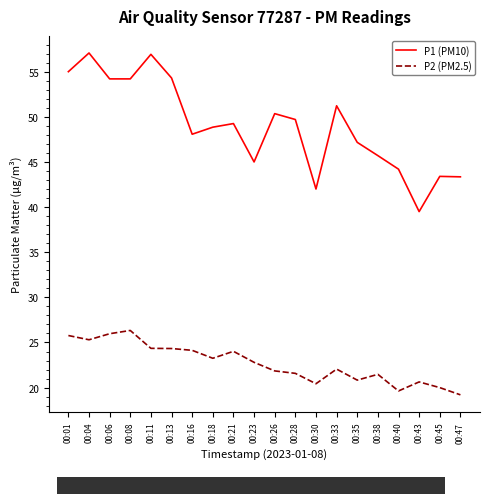

Which series has the widest spread of values?

P1 (PM10)